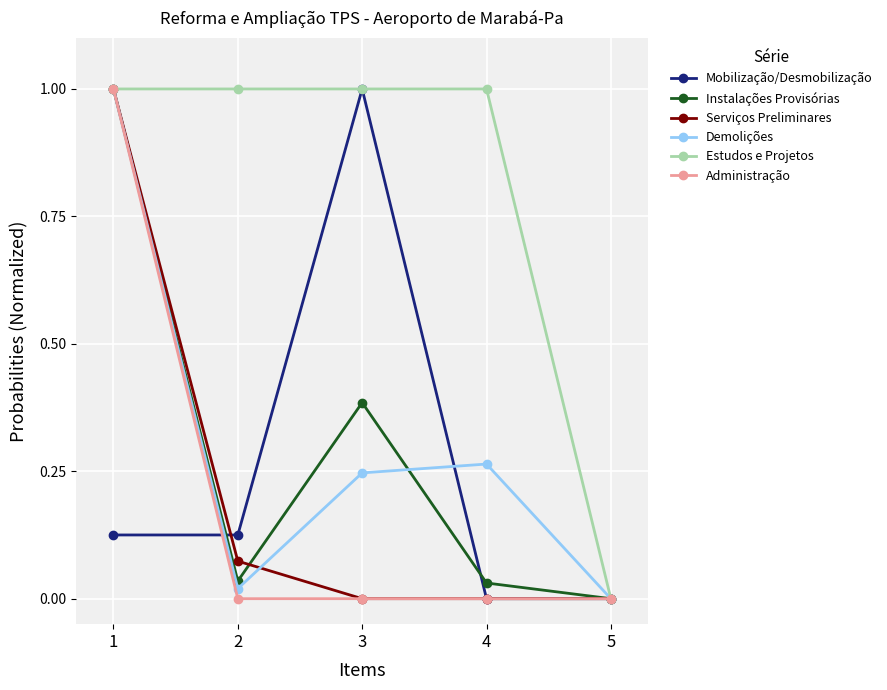

At which category is the sum across all series the highest?

1